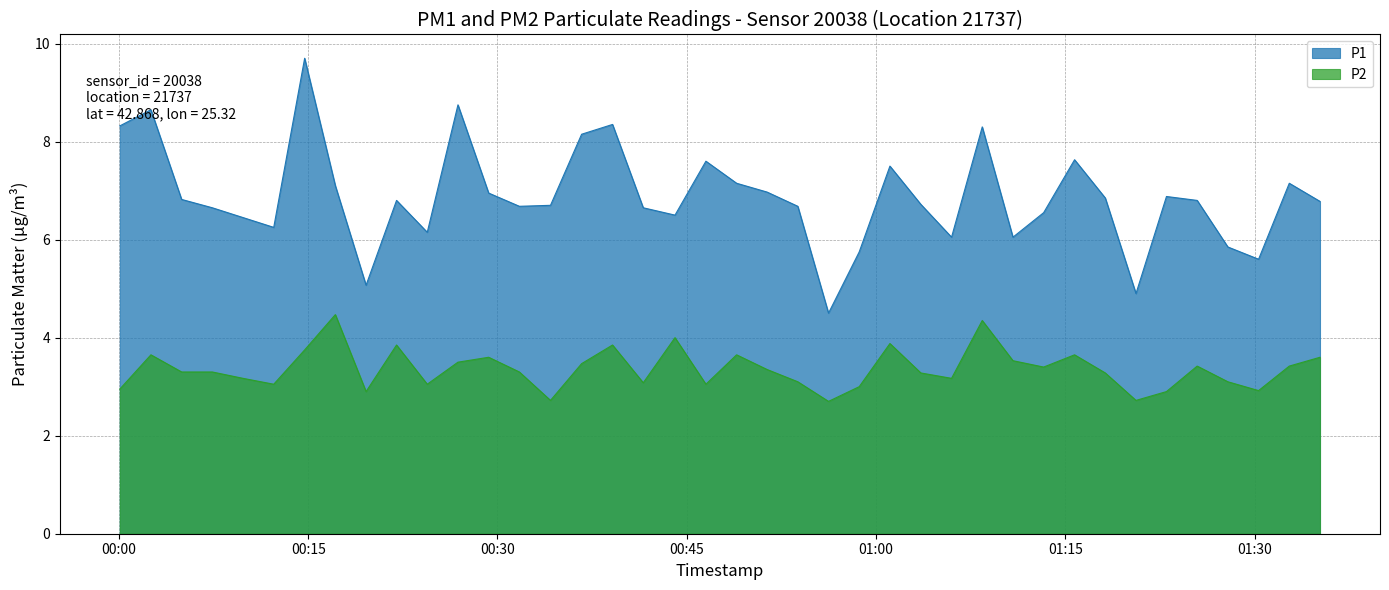

How many series are shown in this chart?

2